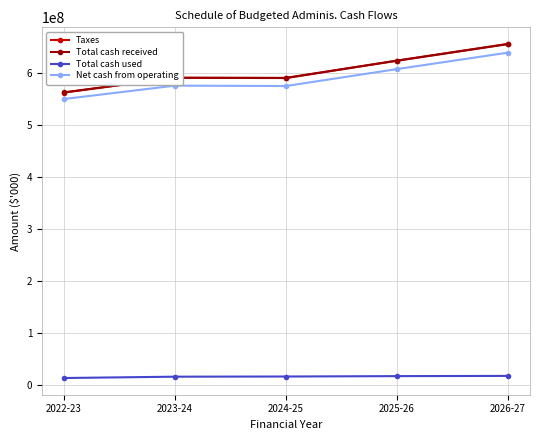

What is the difference between the highest and lowest values at 2025-26?

608468721